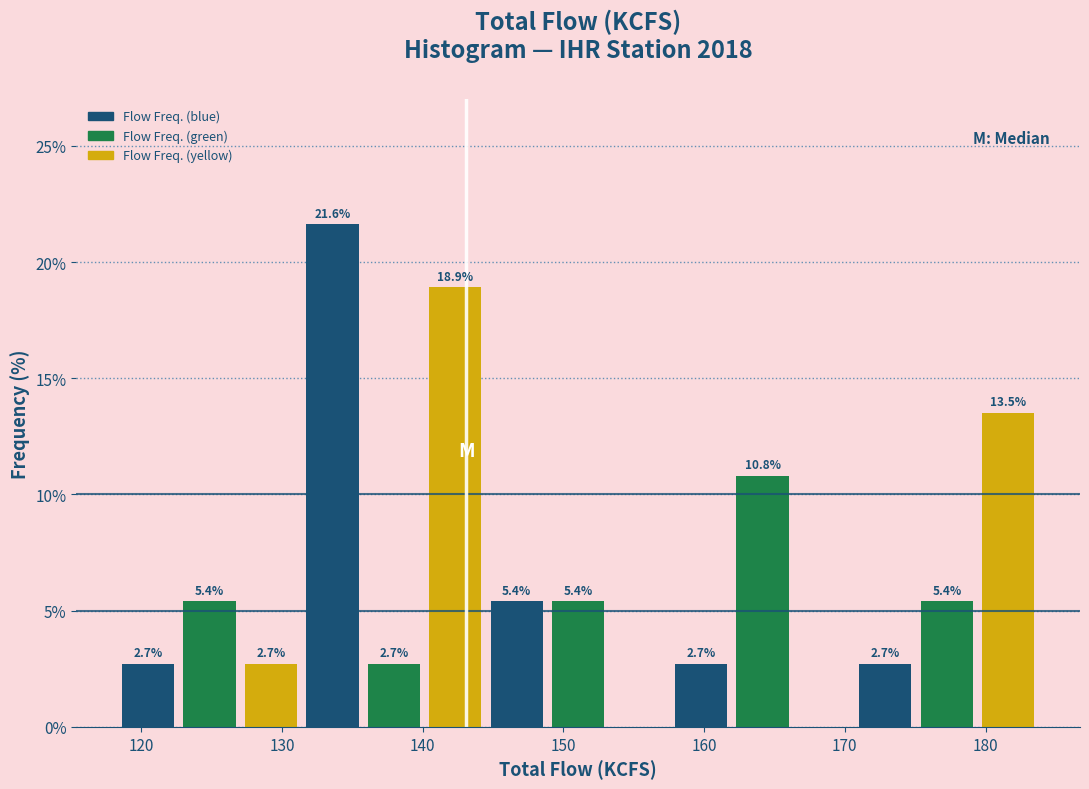

Which range on the x-axis has the tallest bar?

131 to 136